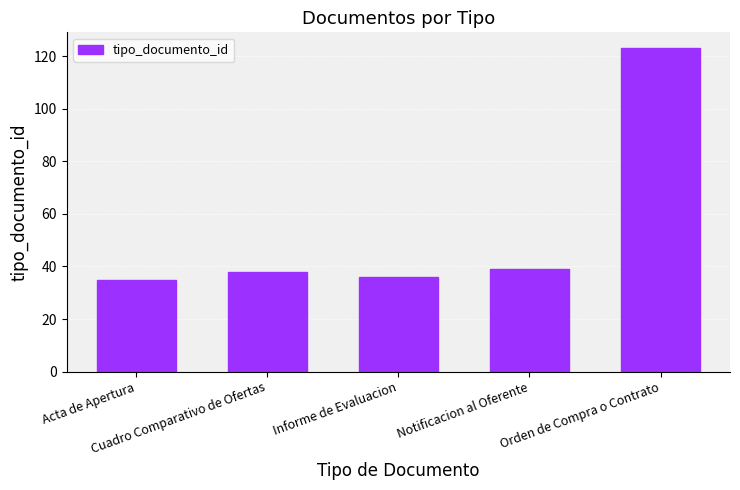

Count the number of data series in this chart.

1